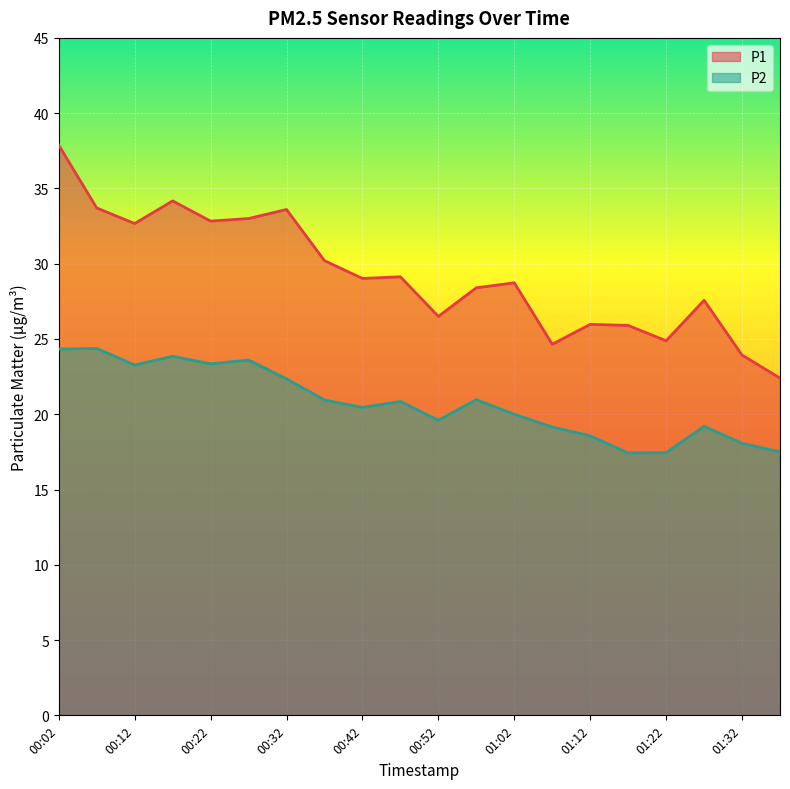

Which series has the largest total across all categories?

P1